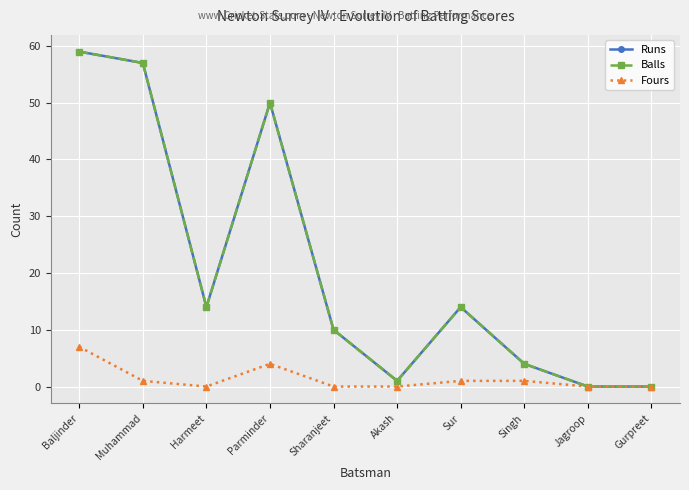

Does the chart have visible grid lines?

Yes